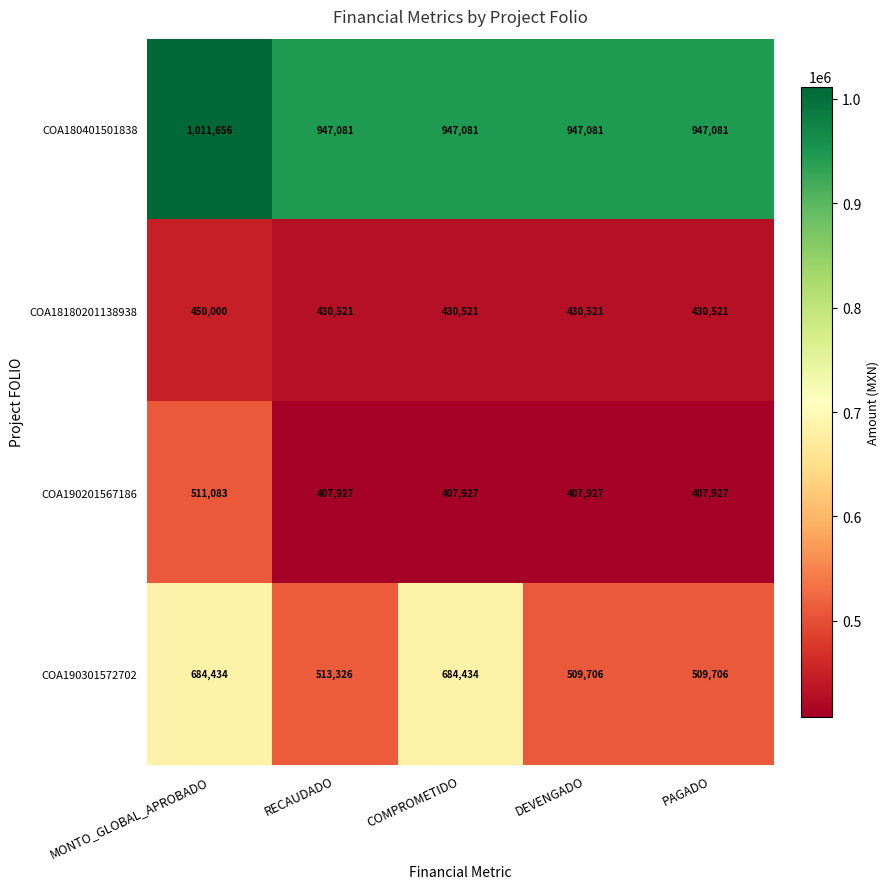

What is the difference between the maximum and second lowest values in the COA18180201138938 series?

19479